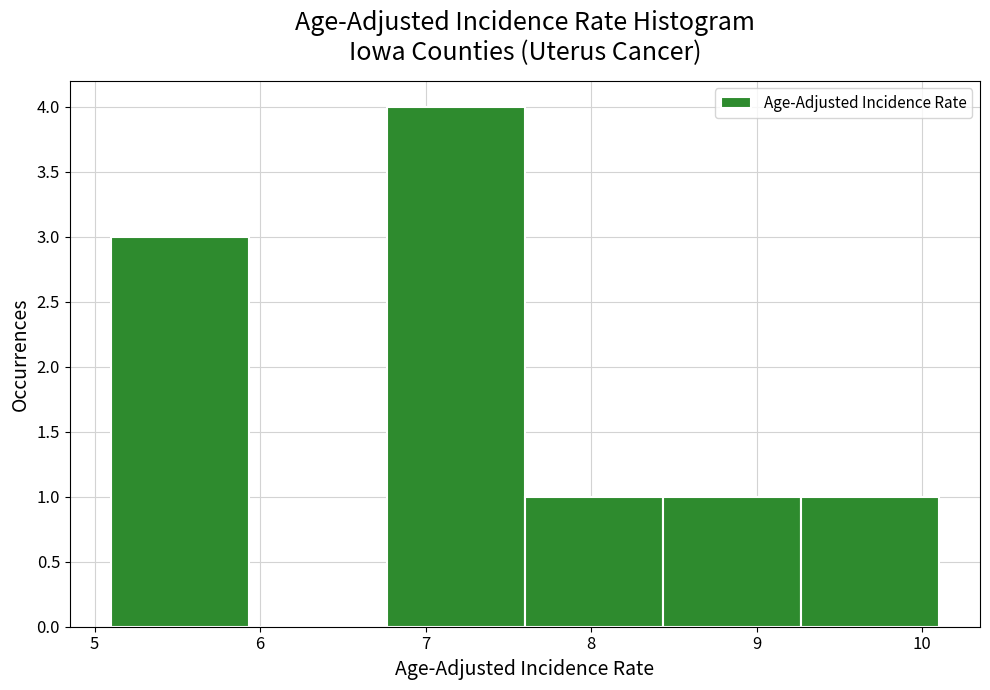

Over which range of the x-axis is the bar tallest?

6.8 to 7.6